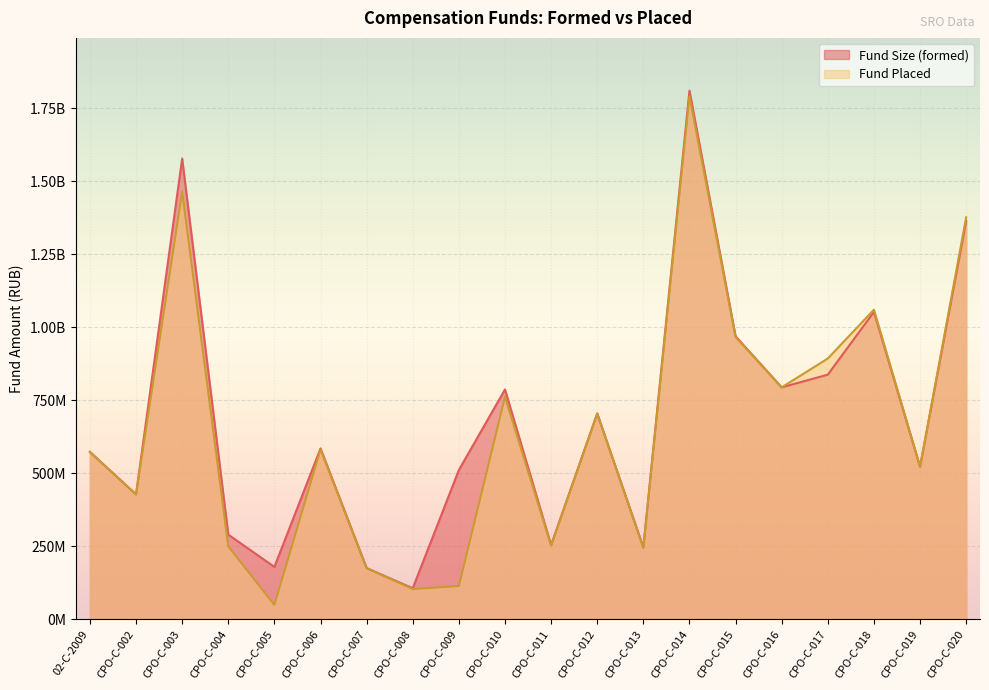

Where does the Fund Placed series first go above 581276552?

СРО-С-003